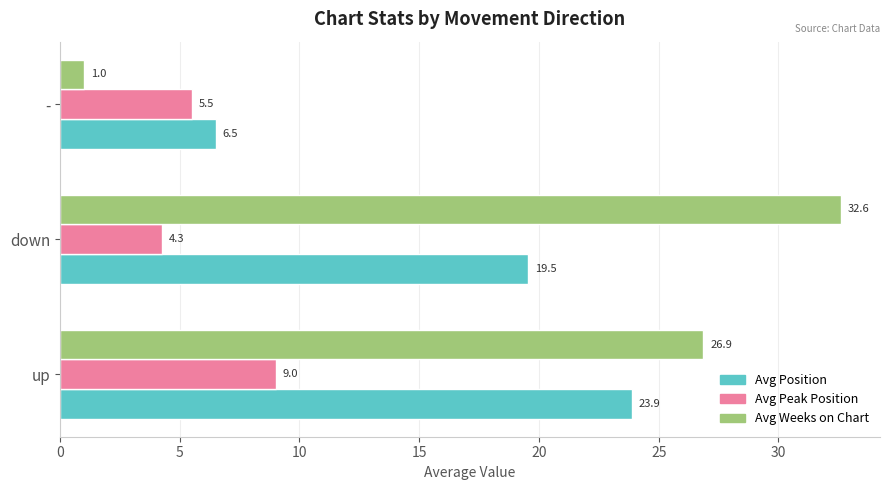

What is the sum of the Avg Position values at - and down?

26.0